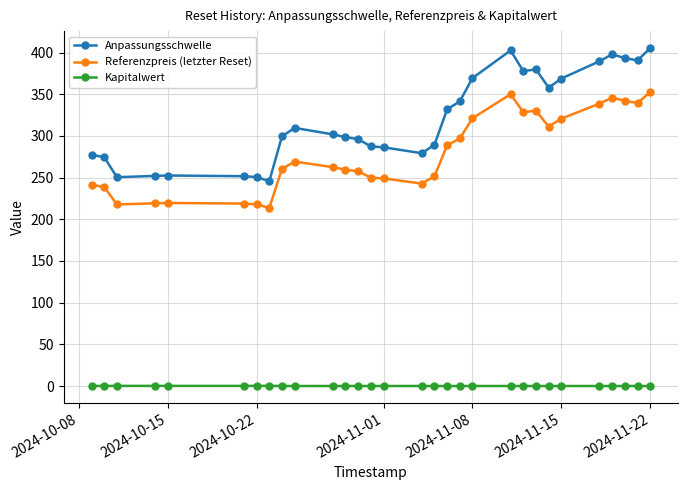

Which series has the largest total across all categories?

Anpassungsschwelle